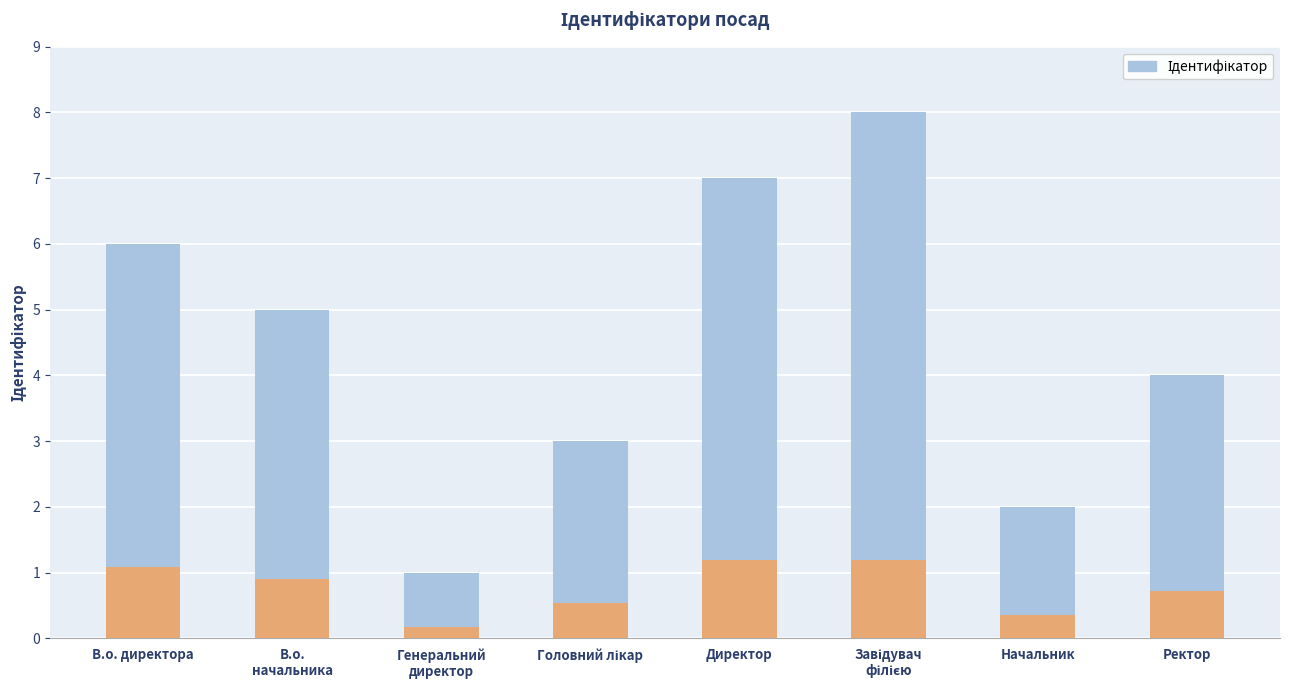

Where does the data first go above 5?

В.о. директора